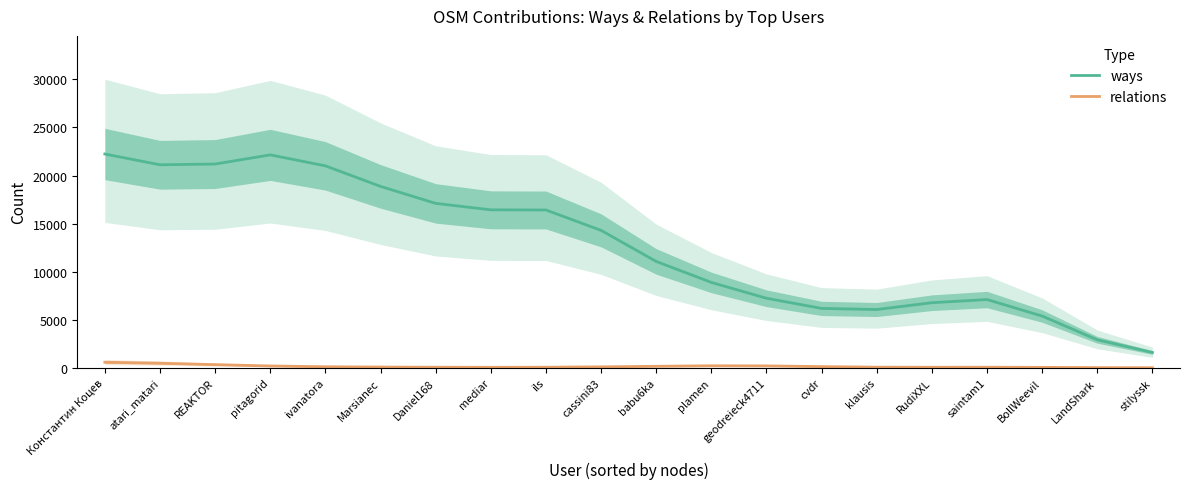

What is the average value of the ways series?

12699.6